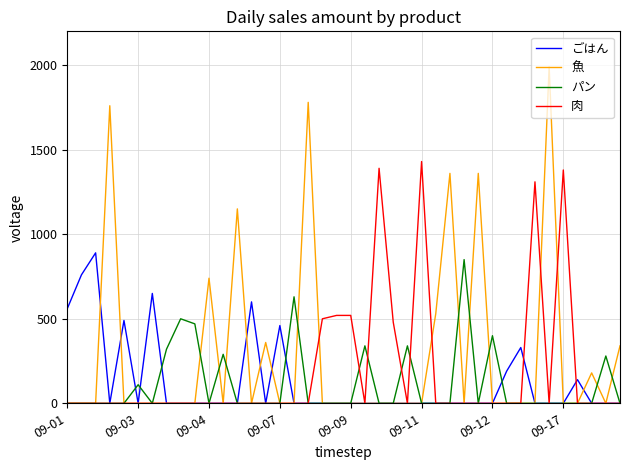

Which series has the largest total across all categories?

魚